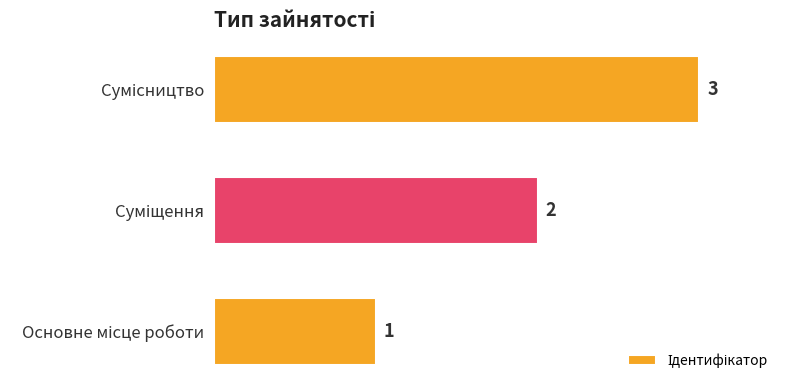

What is the maximum value shown in the chart?

3